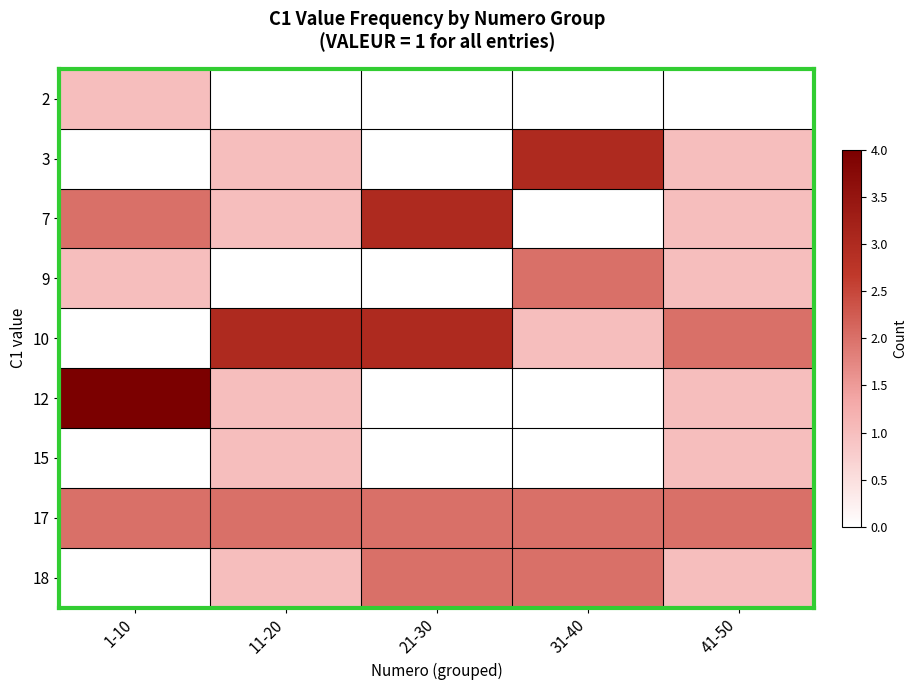

What is the total value across all series at 21-30?

10